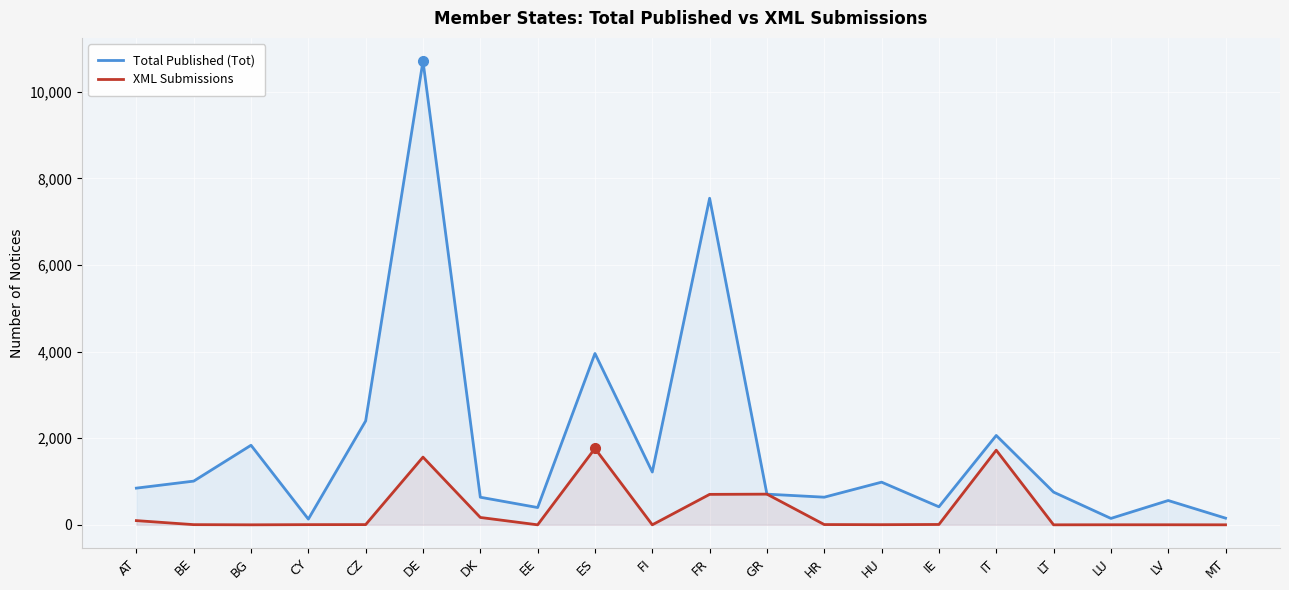

What is the greatest value displayed?

10707